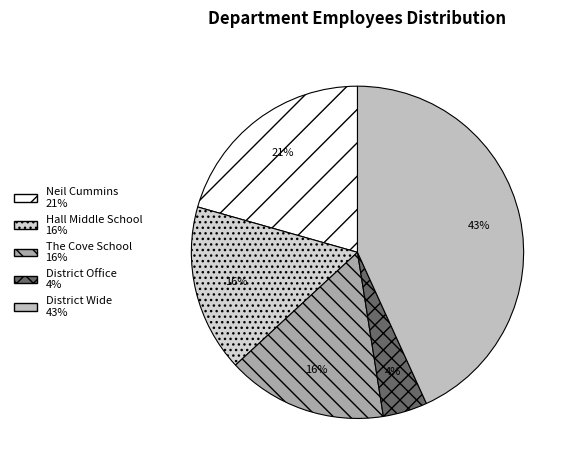

What percentage do The Cove School and District Wide together represent?

58.8%